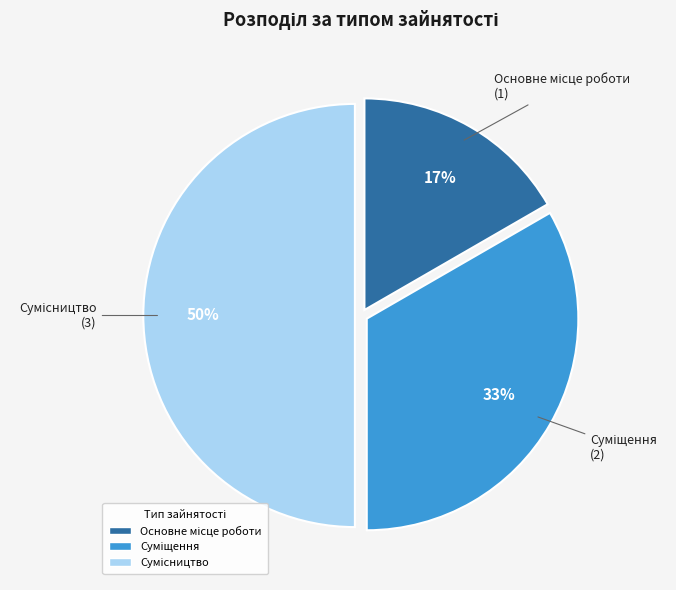

To the nearest percent, what is the difference between the largest and smallest slice percentages?

33%